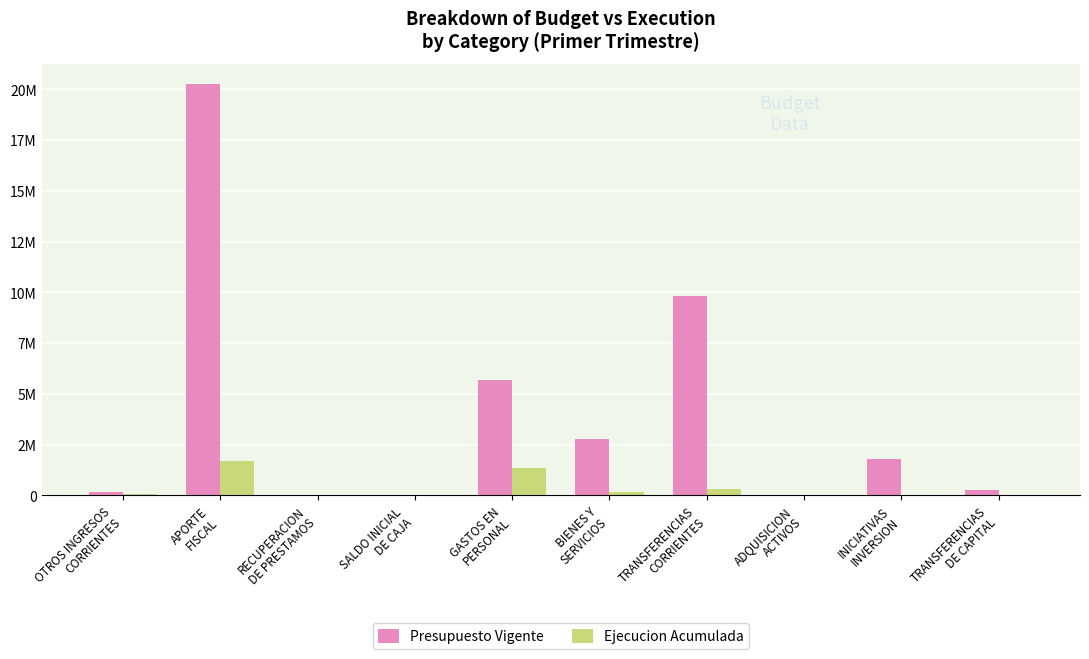

Is the value of Presupuesto Vigente at GASTOS EN
PERSONAL greater than the value of Ejecucion Acumulada at APORTE
FISCAL?

Yes